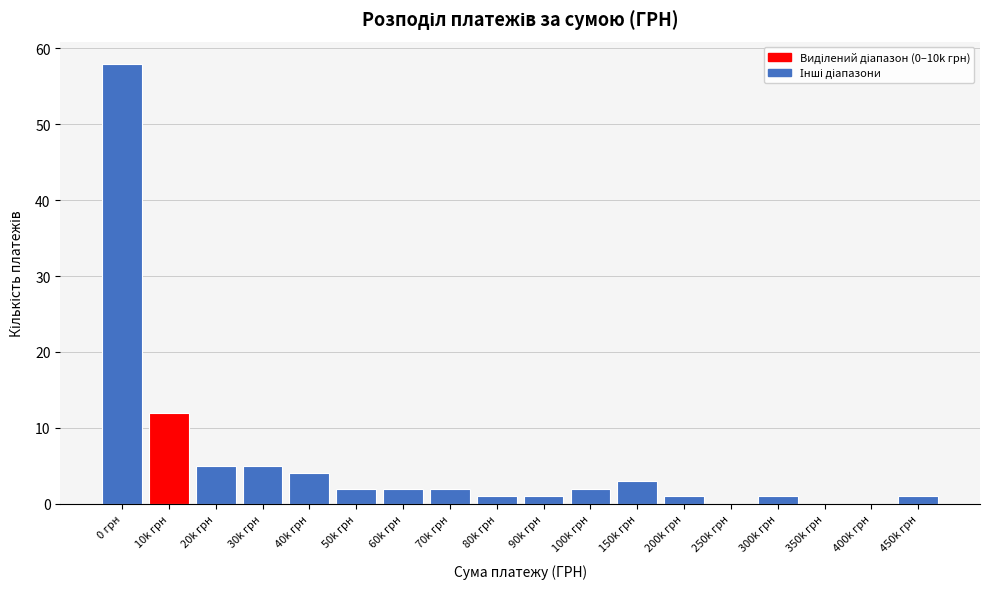

Reading left to right, what are all the values shown in this chart?

0 грн=58	10k грн=12	20k грн=5	30k грн=5	40k грн=4	50k грн=2	60k грн=2	70k грн=2	80k грн=1	90k грн=1	100k грн=2	150k грн=3	200k грн=1	250k грн=0	300k грн=1	350k грн=0	400k грн=0	450k грн=1